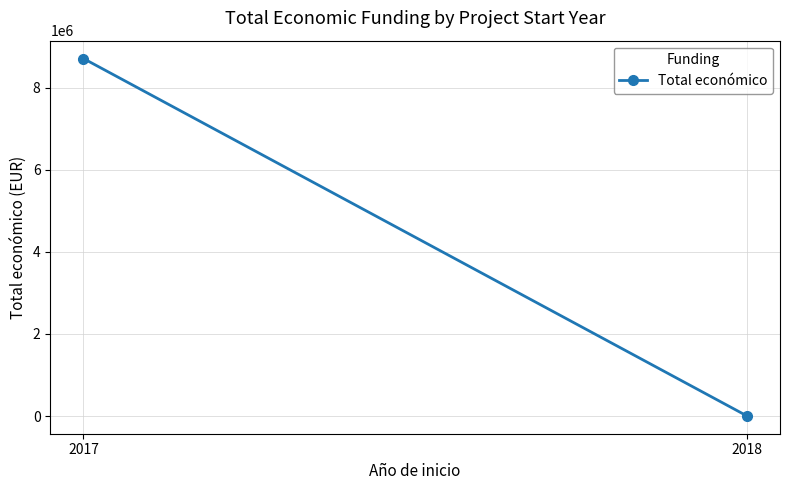

Which label corresponds to the smallest value in the chart?

2018